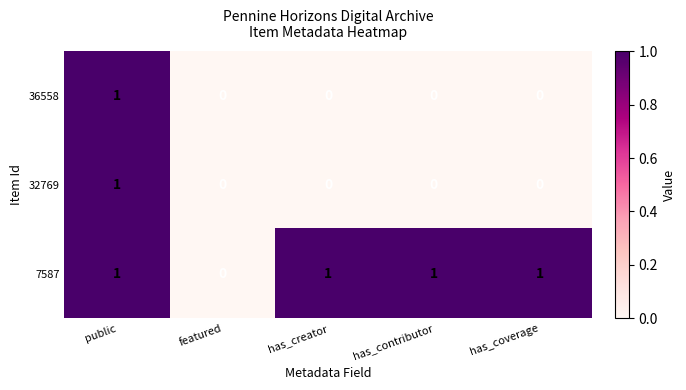

Count the 32769 values in the range 0 to 1.

5